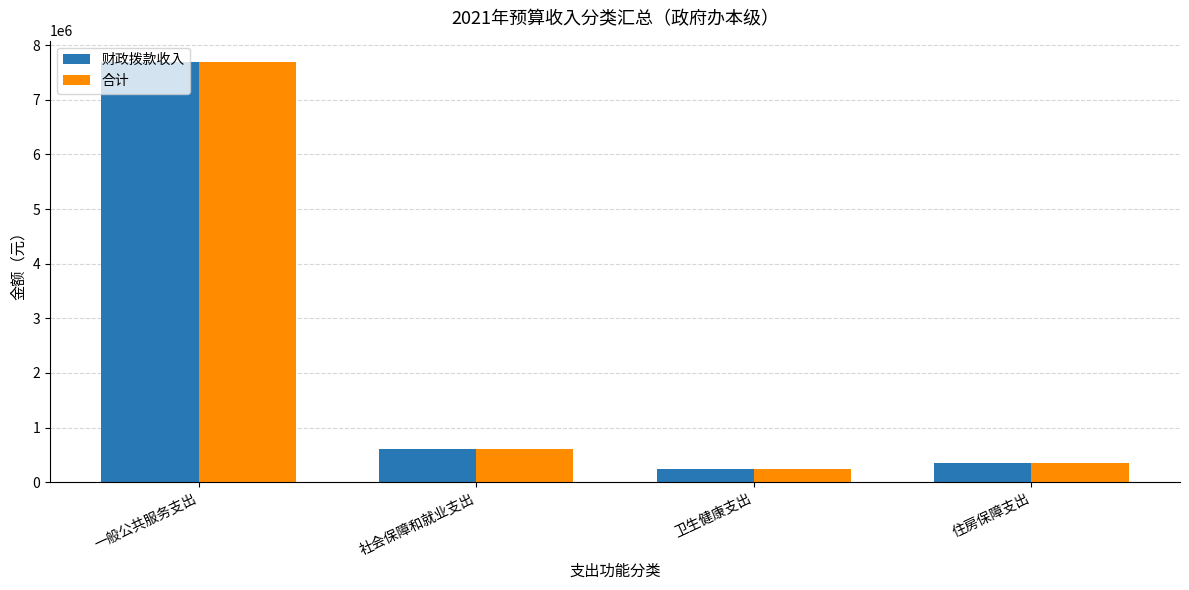

The value of 合计 at 一般公共服务支出 is 7696600. True or false?

True